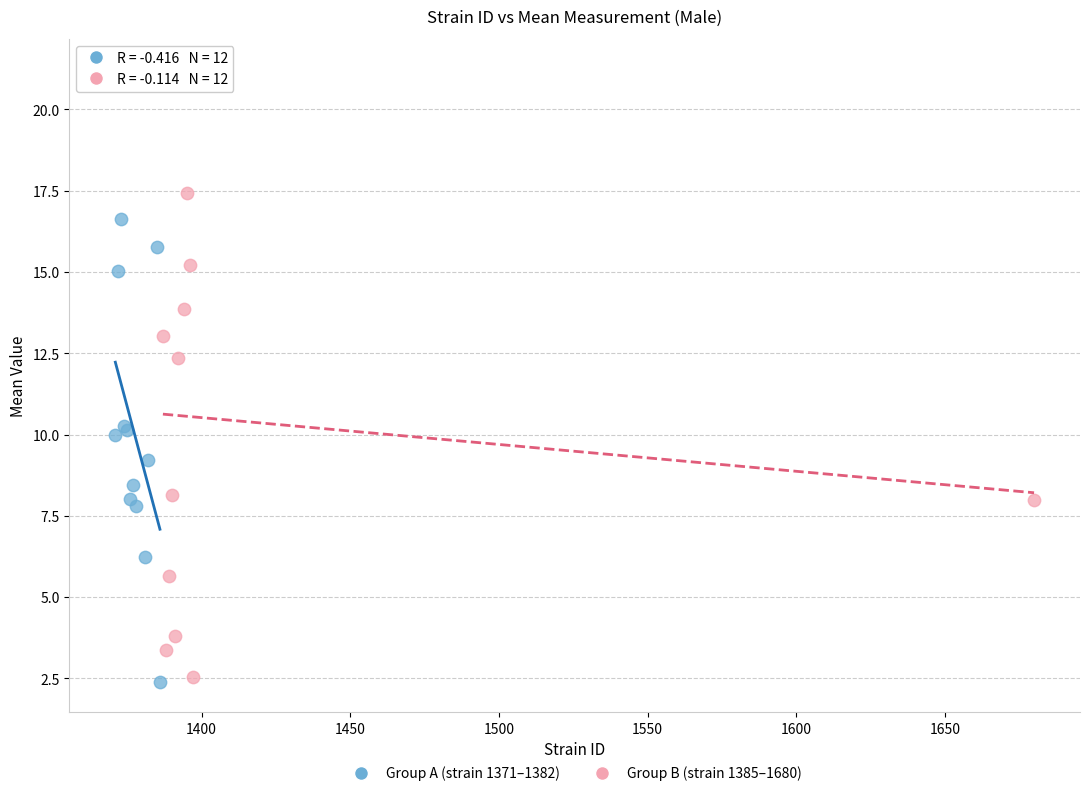

What are all the series names shown in the legend?

Group A (strain 1371–1382), Group B (strain 1385–1680)